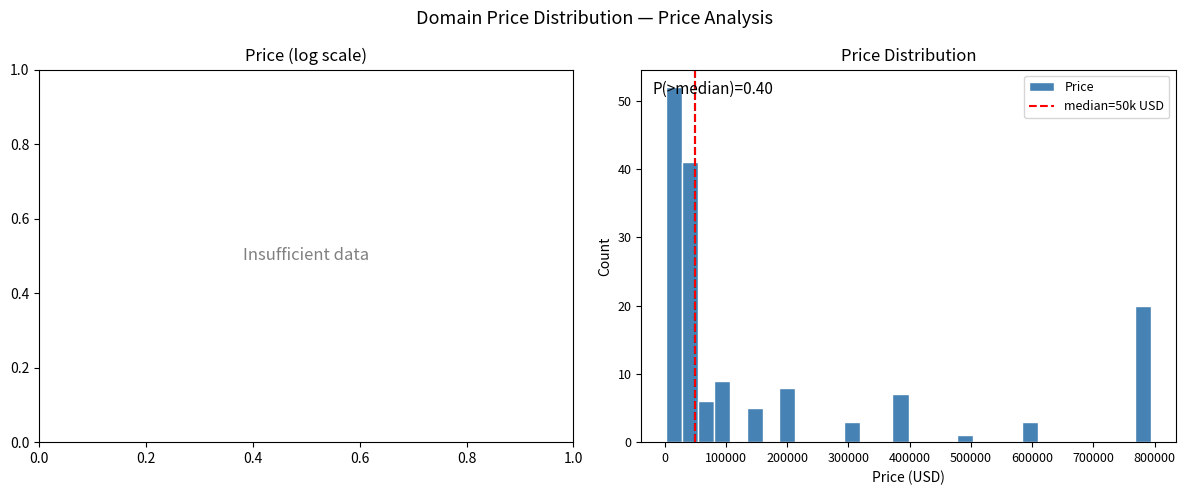

Read against the x-axis, roughly where is the centre of the tallest bar?

20000